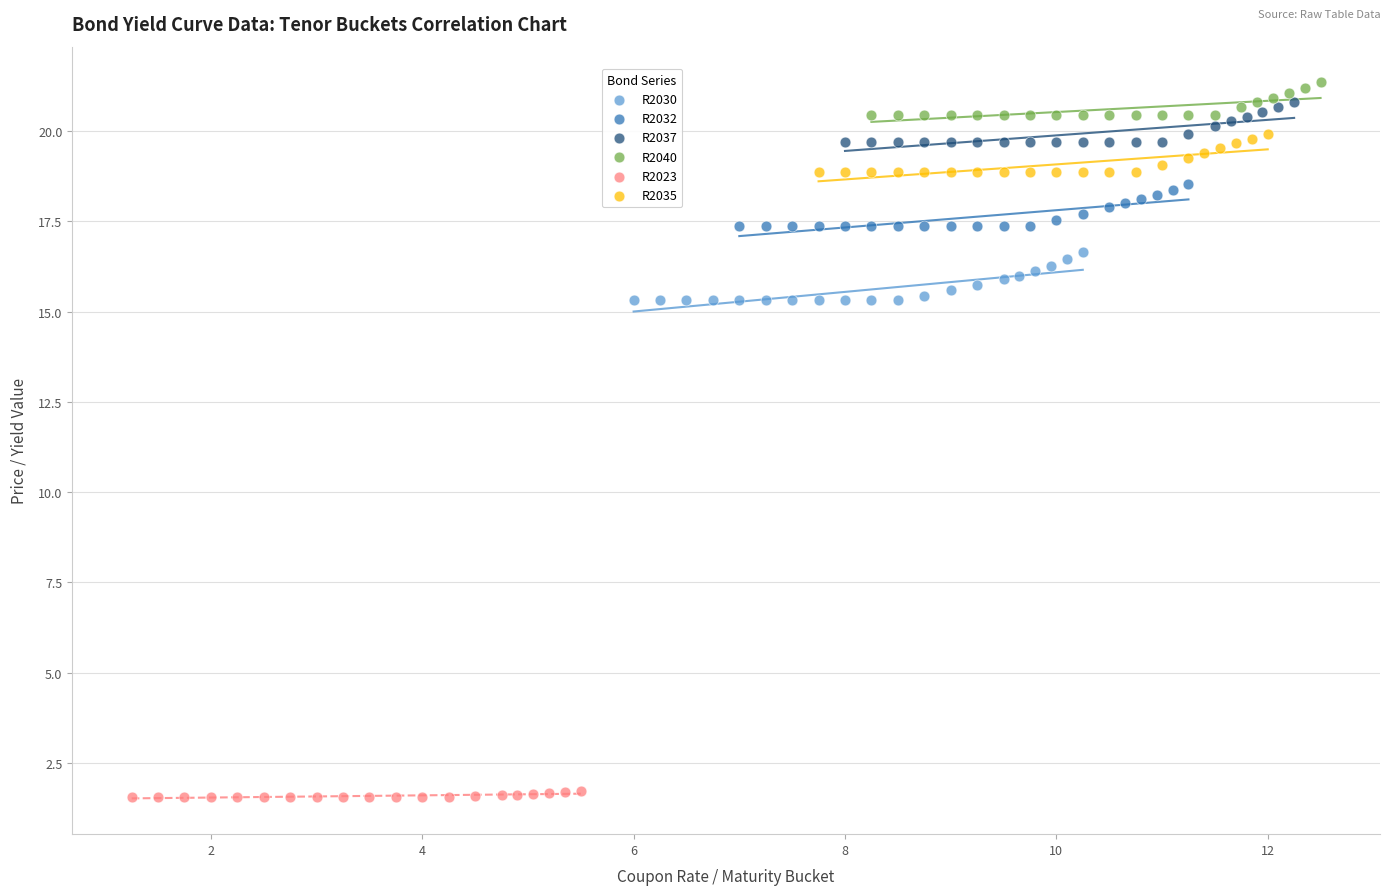

Which series contains the lowest Y value?

R2023